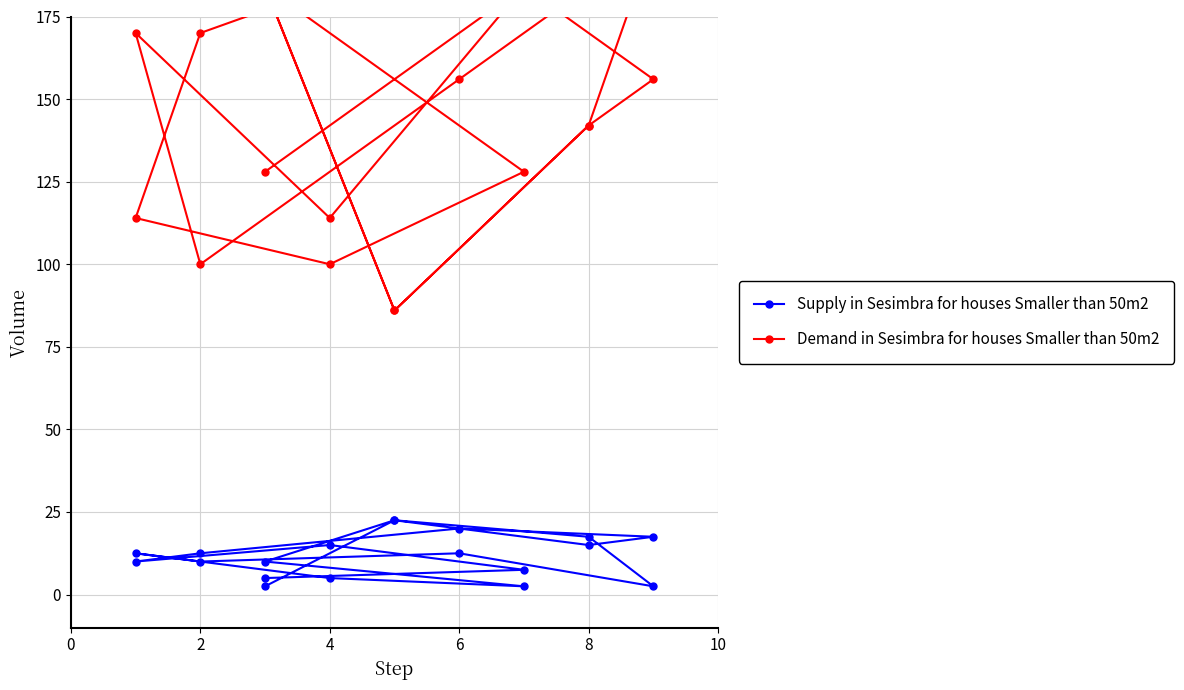

What is the difference between the maximum and minimum values in the Demand in Sesimbra for houses Smaller than 50m2 series?

112.0